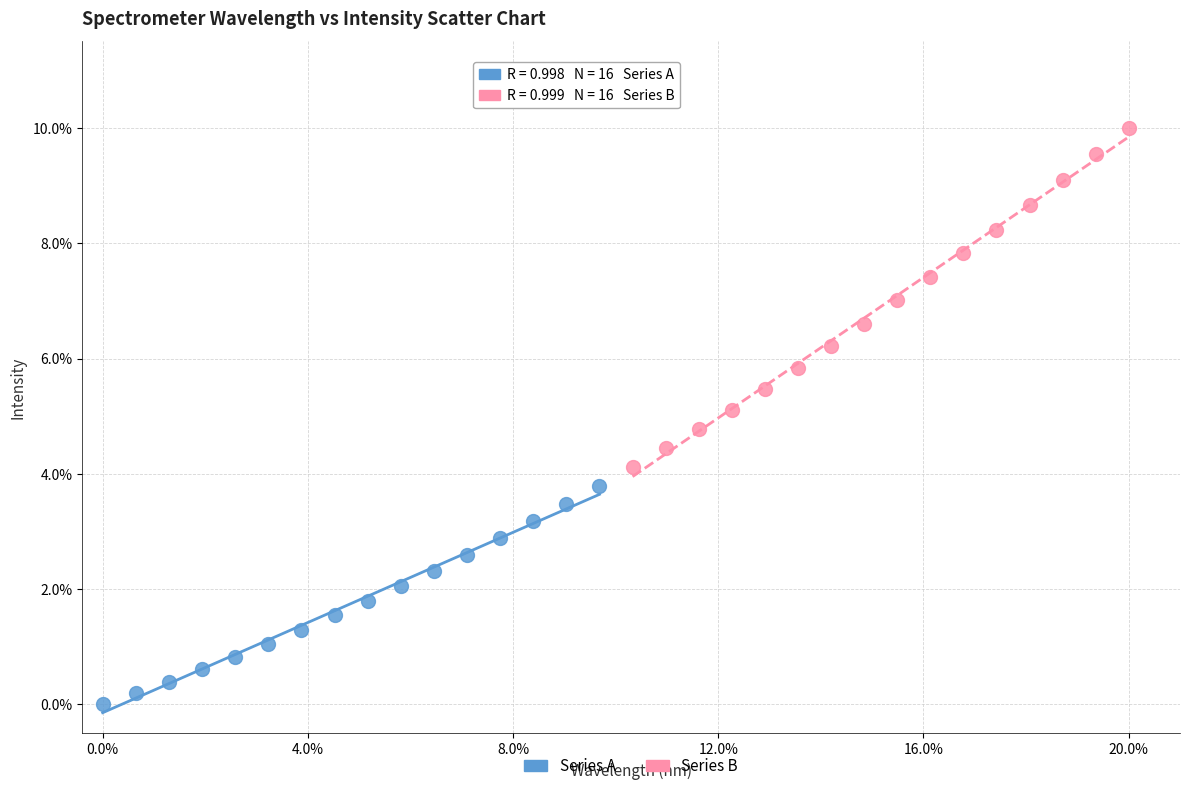

Which series reaches the minimum Y coordinate?

Series A